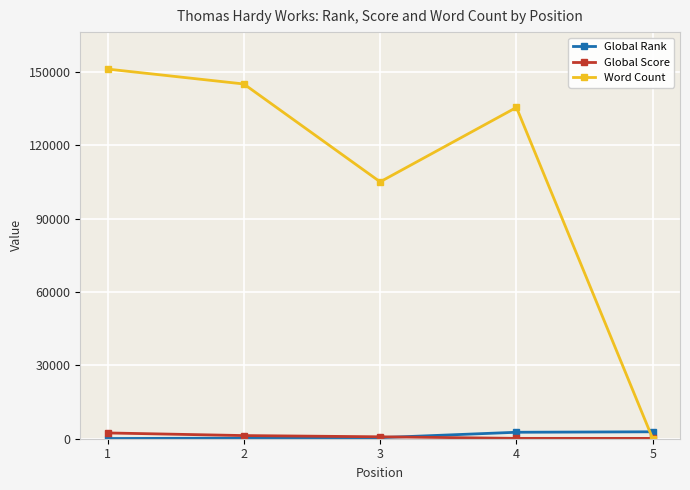

Does the chart have visible grid lines?

Yes